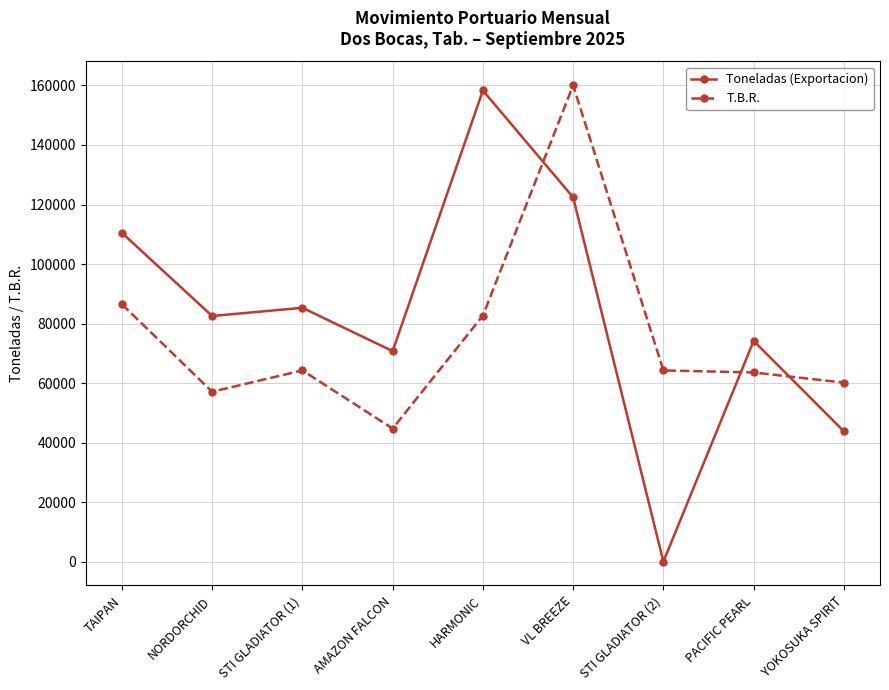

The T.B.R. series shows 63555.0 at PACIFIC PEARL. True or false?

True